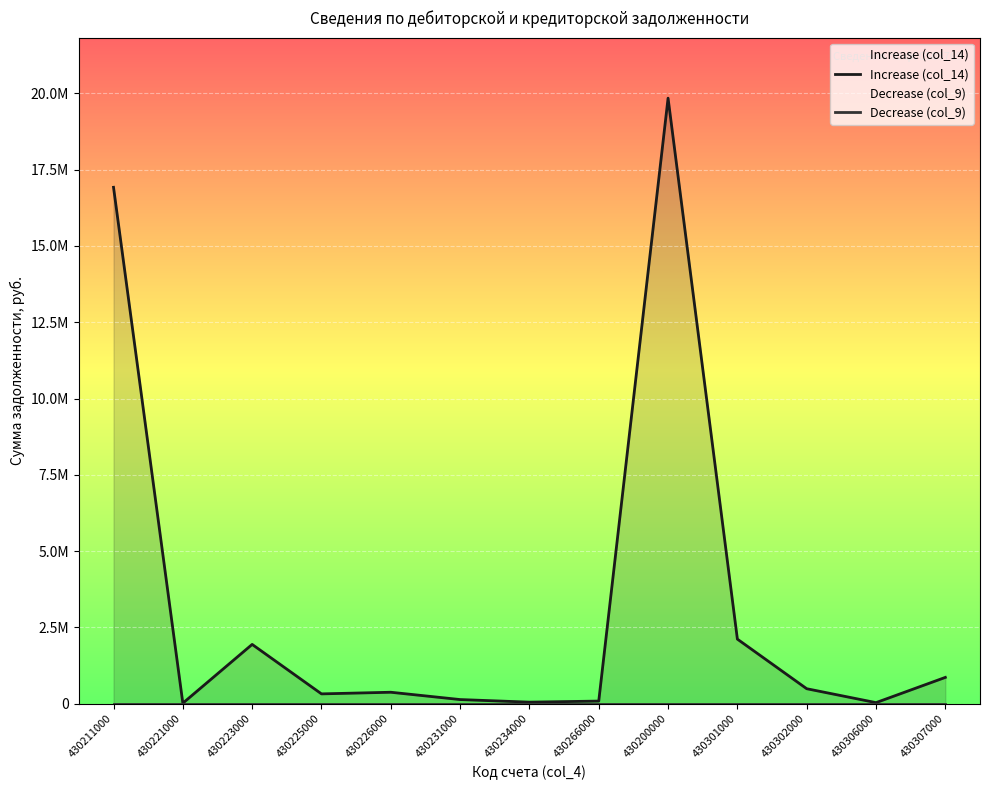

At 430211000, list the series in order from smallest to largest.

Decrease (col_9), Increase (col_14)